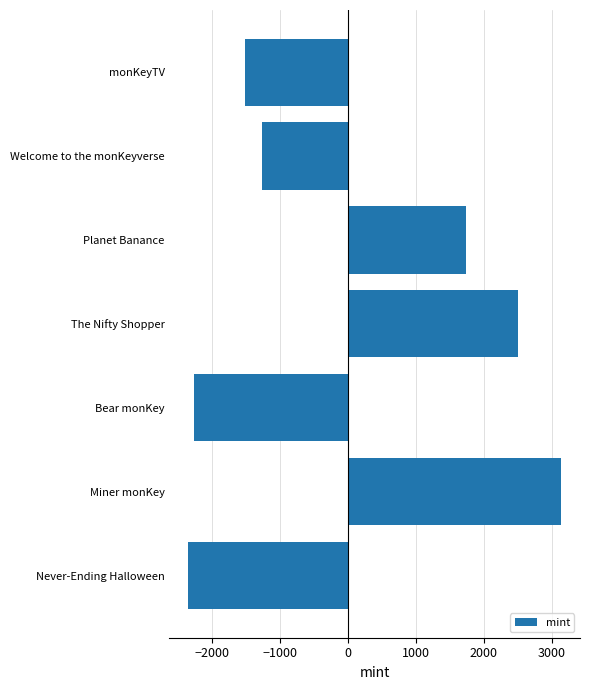

At which label is the value closest to 395?

Planet Banance